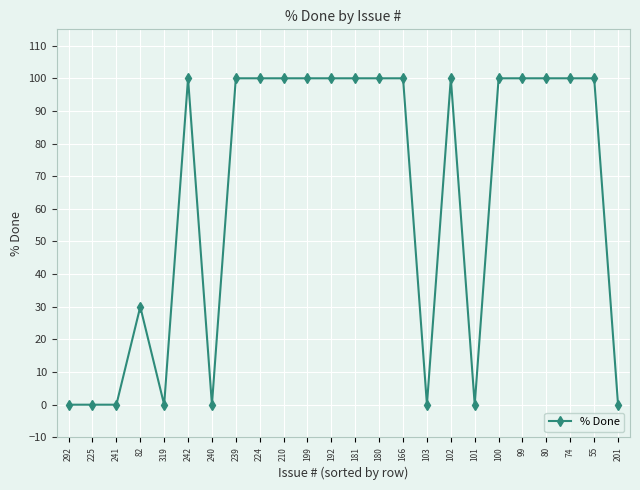

What position from the left is 201?

24